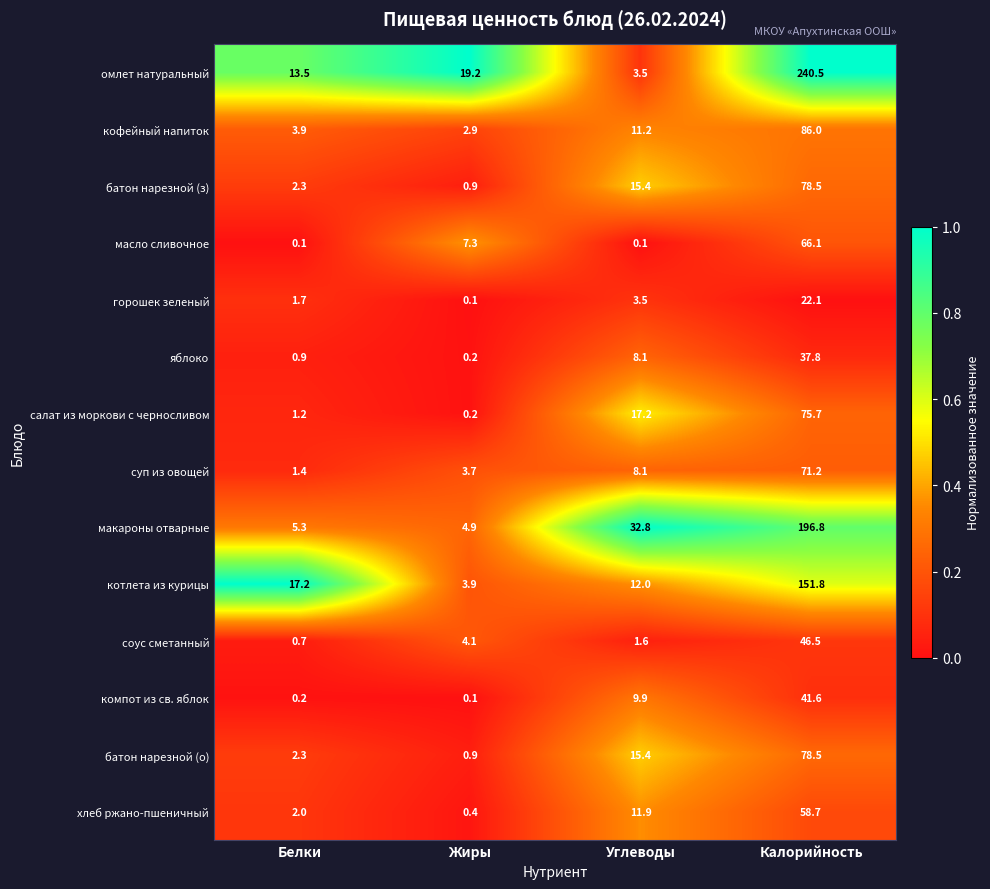

How many categories are shown in the chart?

4